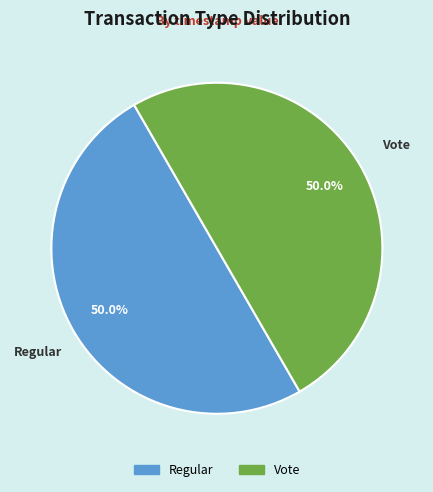

To the nearest percent, what percentage of the pie is Vote?

50%